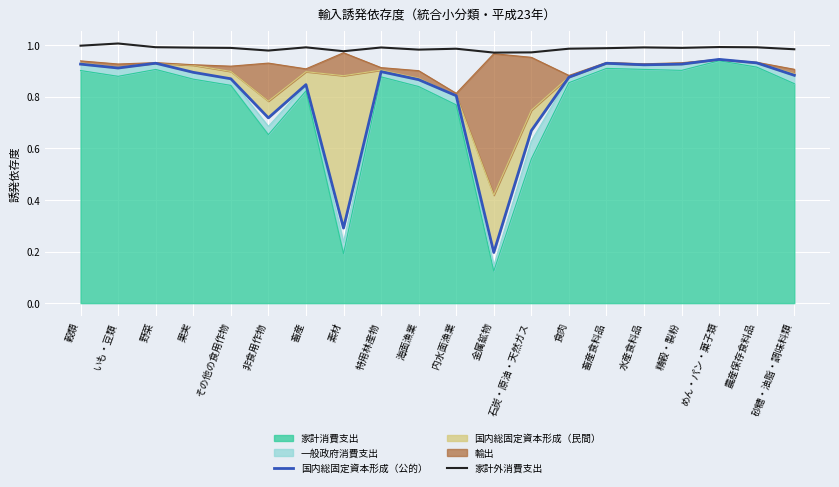

Does the chart display data point markers on the line(s)?

No